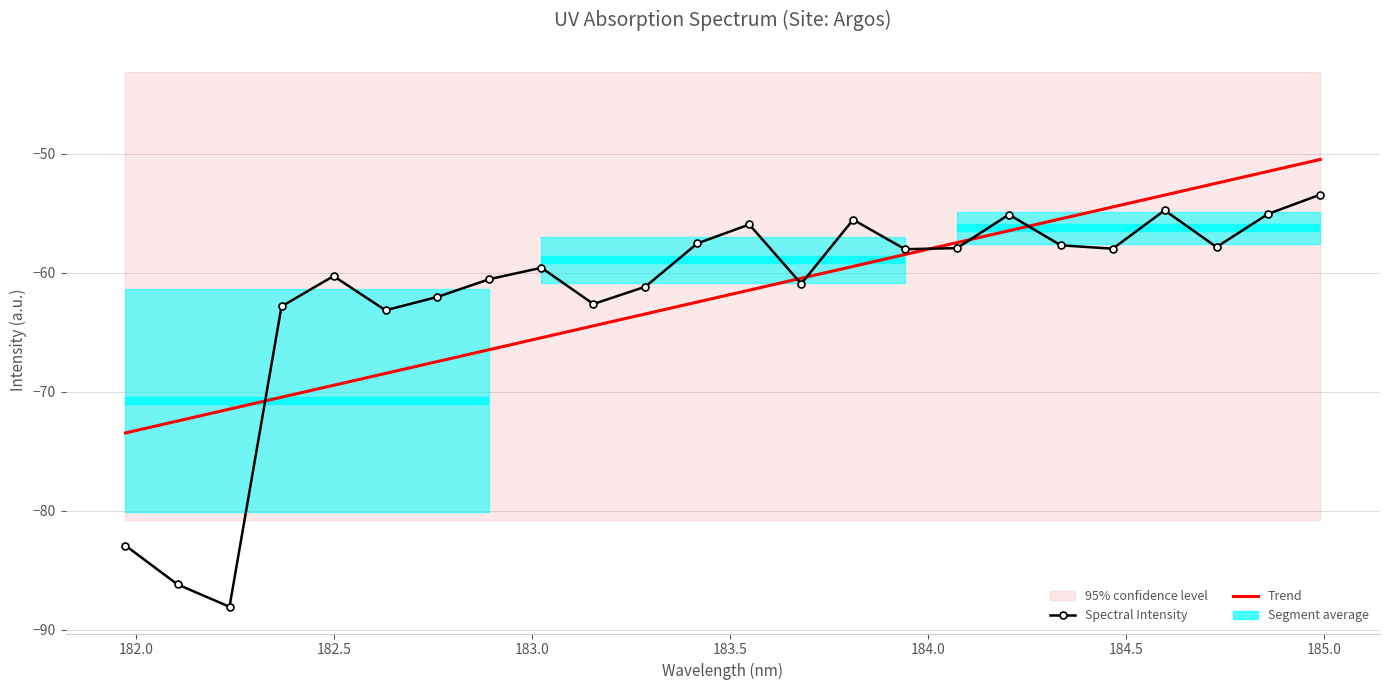

Is it true that Trend equals -109.7 at 181.5?

False